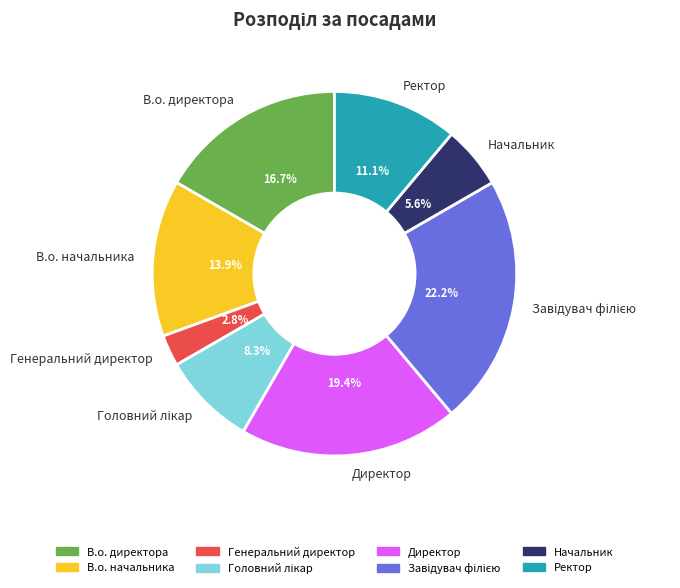

Between В.о. начальника and Ректор, which is larger?

В.о. начальника